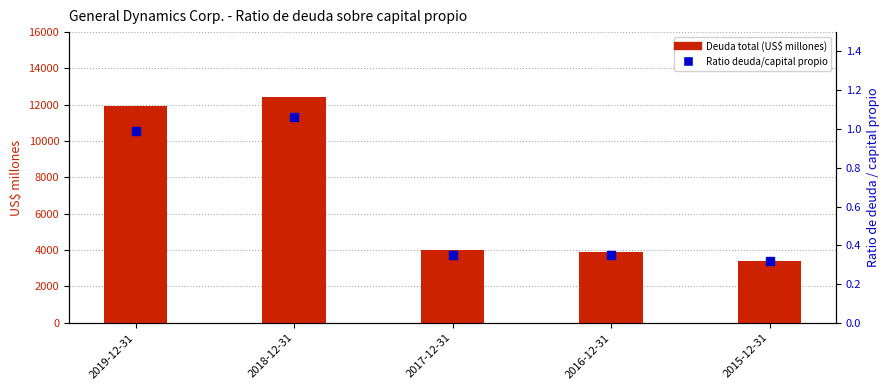

At how many categories does at least one series exceed 4354?

2